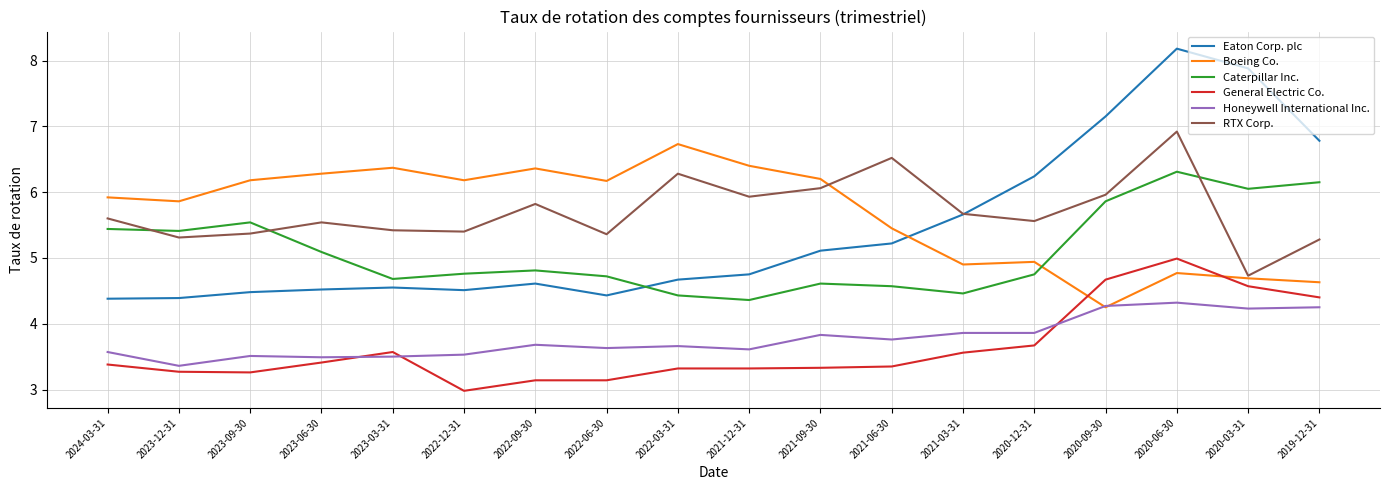

At which category does the chart reach its peak across all series?

2020-06-30